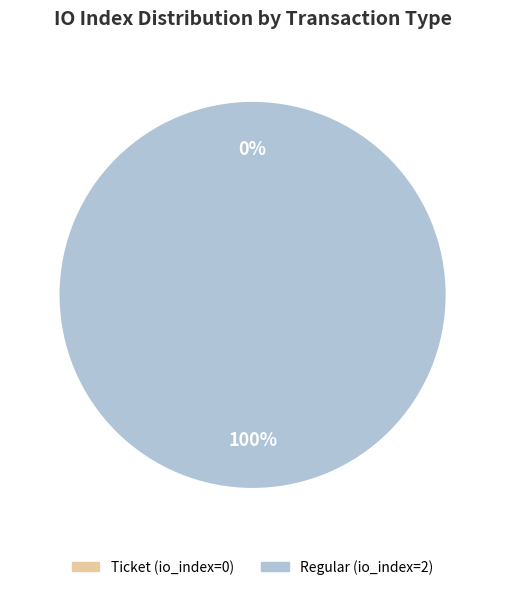

Rank the categories by value from highest to lowest.

Regular (io_index=2), Ticket (io_index=0)